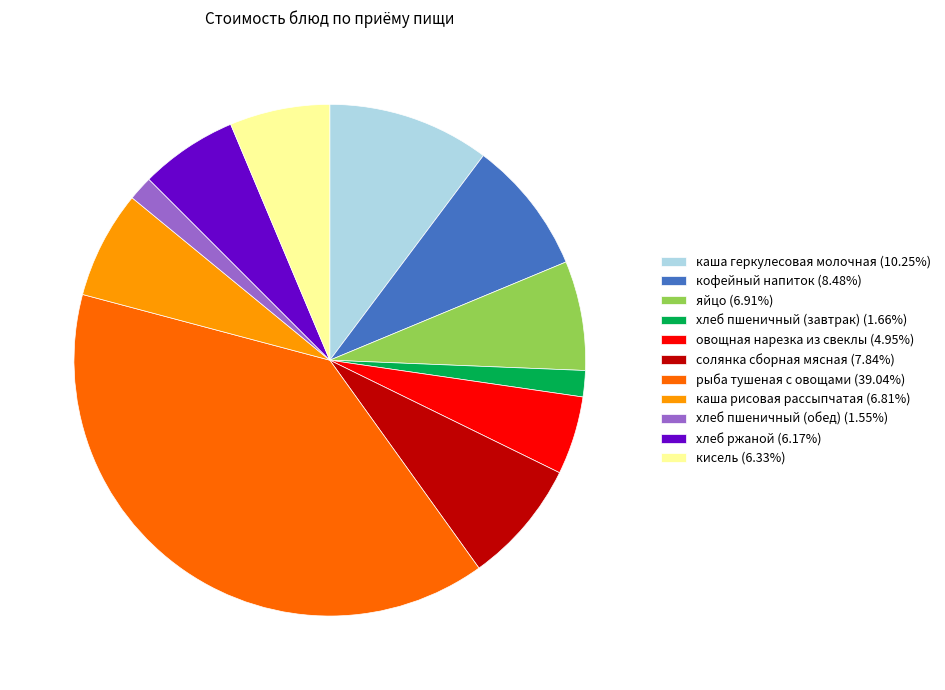

The хлеб ржаной slice represents 14% of the pie. True or false?

False